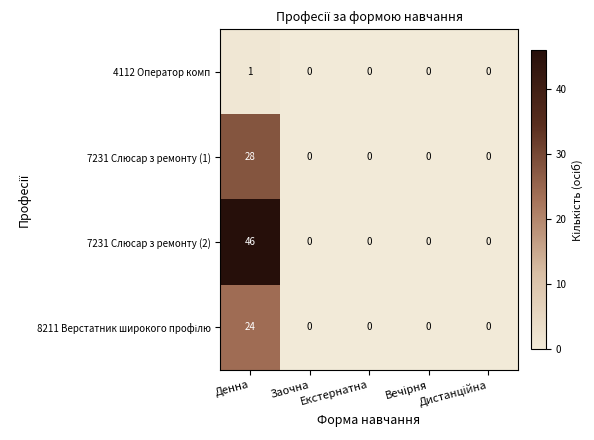

How many series are shown in this chart?

4